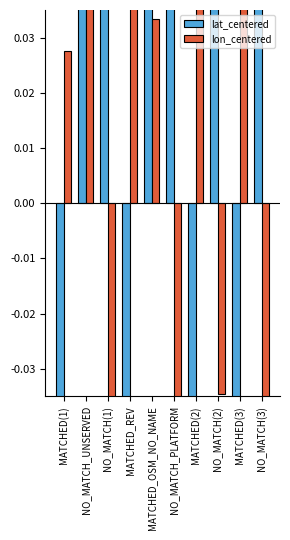

What is the minimum value for lon_centered?

-0.2